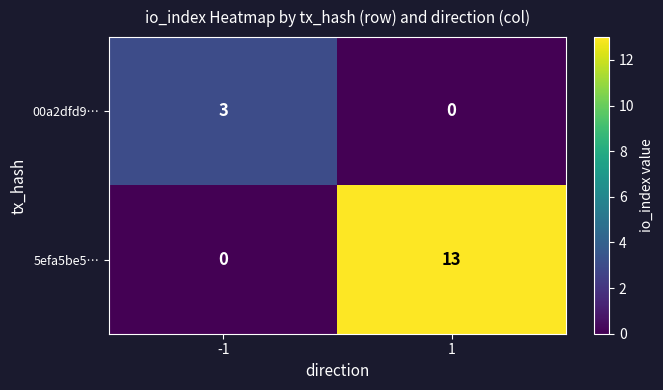

What is the greatest value displayed?

13